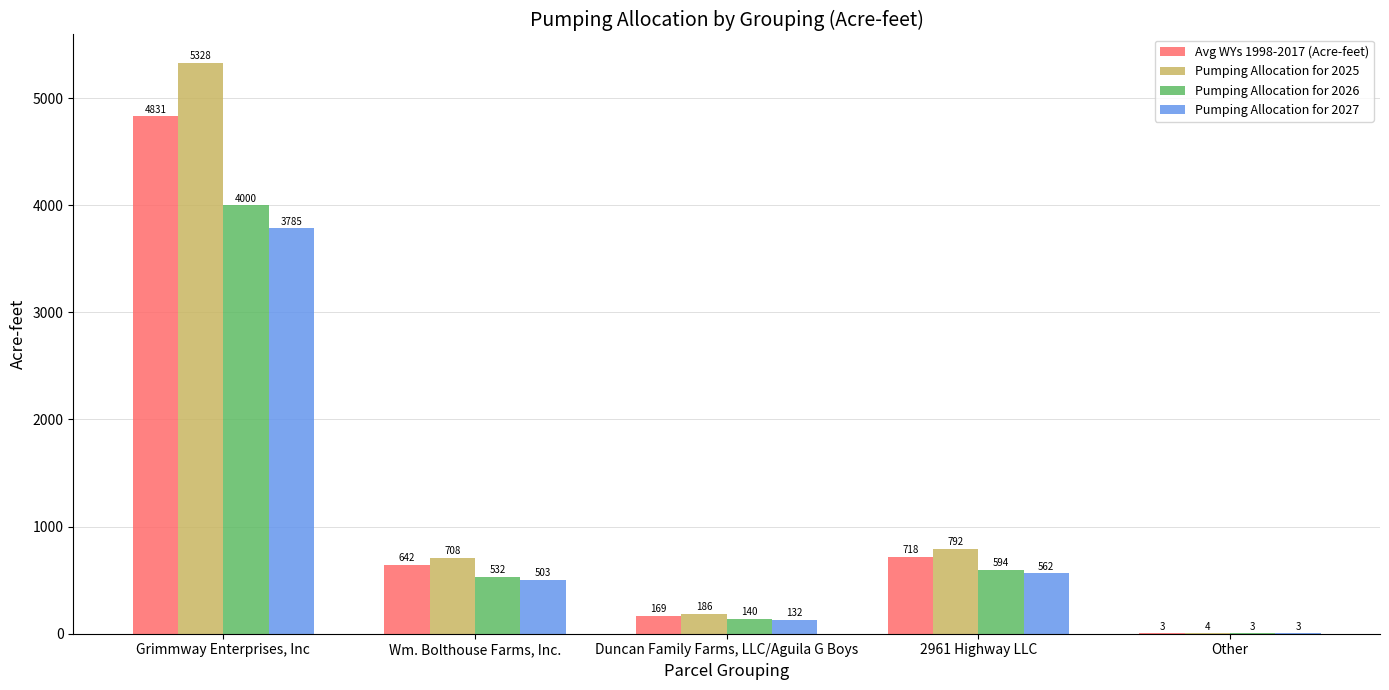

The Avg WYs 1998-2017 (Acre-feet) series shows 717.8 at 2961 Highway LLC. True or false?

True